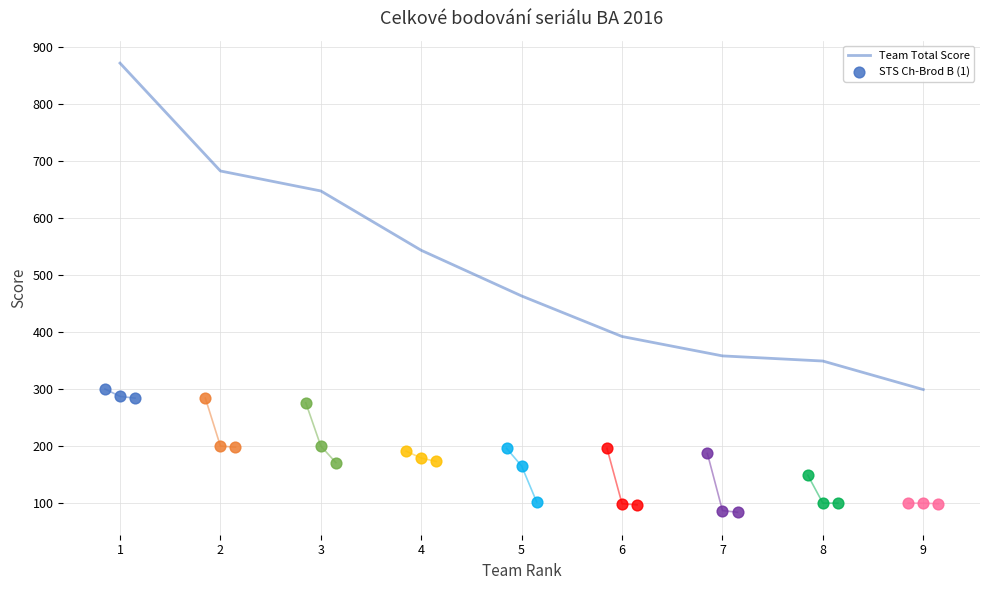

What is the ratio of the value at 1 to the value at 4?

1.6